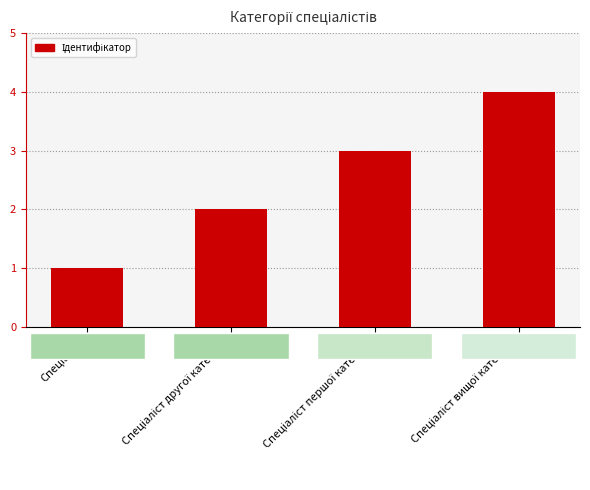

What is the value of the 1st bar from the left?

1